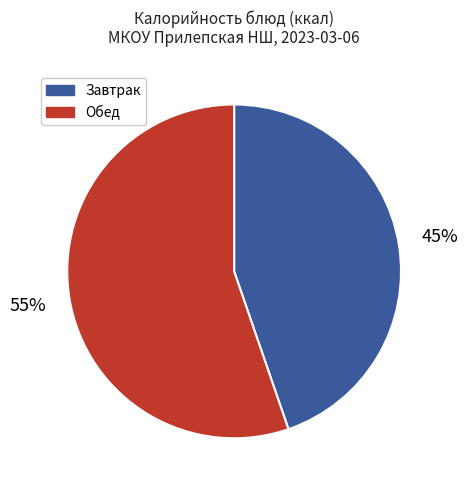

To the nearest percent, what percentage of the pie is Завтрак?

45%